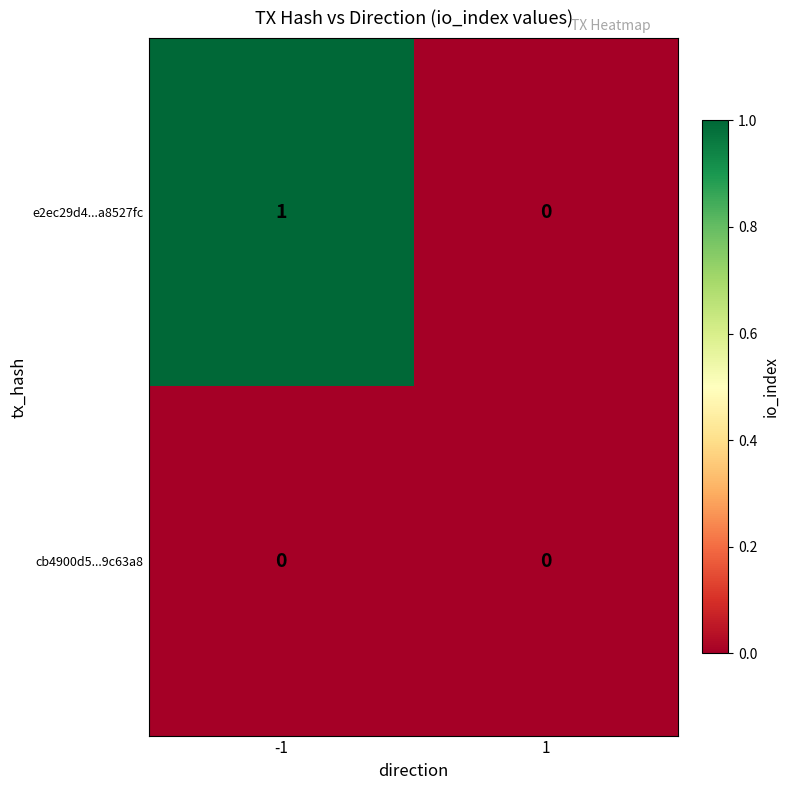

Is the value of cb4900d5...9c63a8 at 1 greater than the value of e2ec29d4...a8527fc at -1?

No